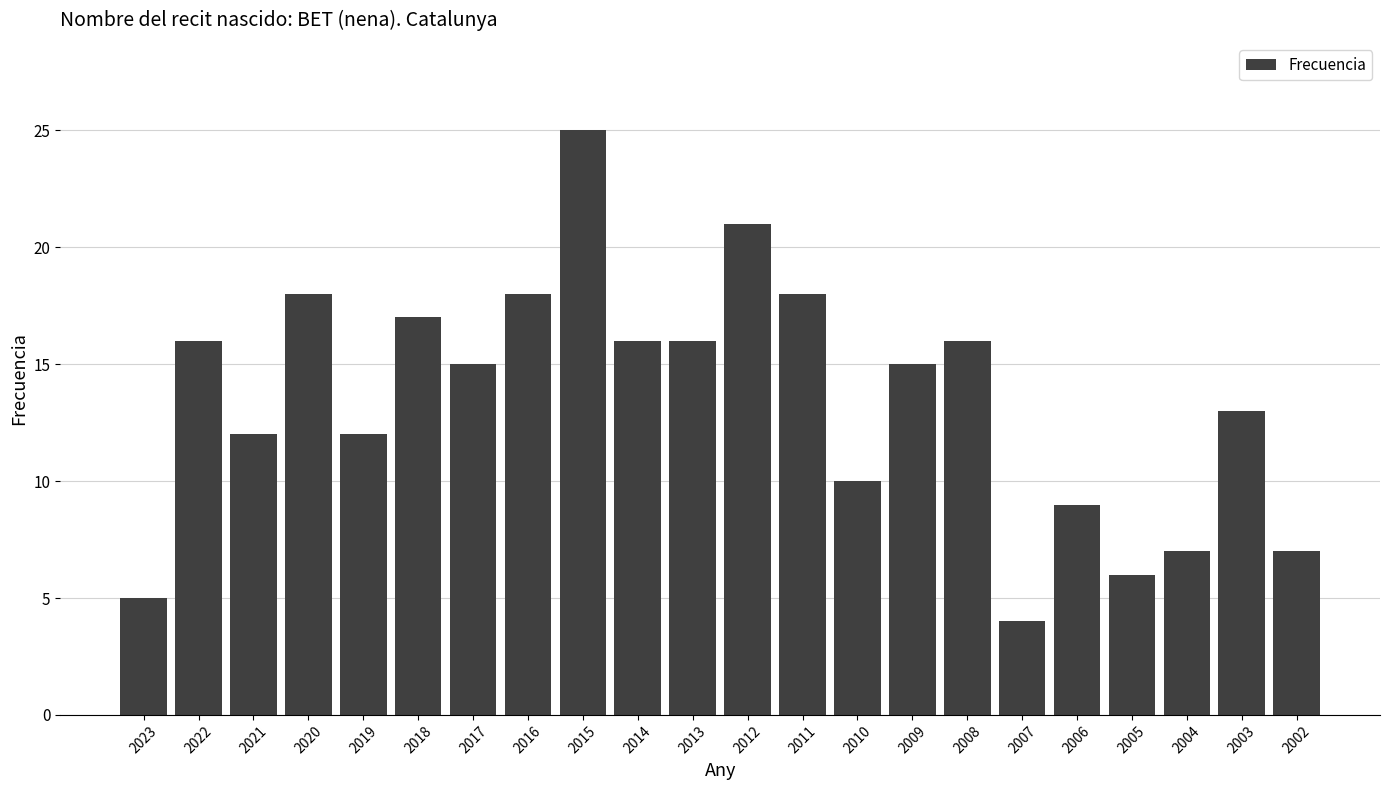

What is the value of the 16th bar from the left?

16